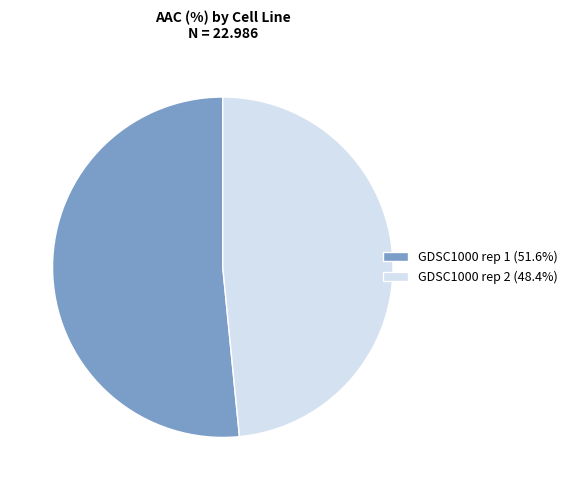

Combined, do GDSC1000 rep 1 (51.6%) and GDSC1000 rep 2 (48.4%) account for over 50%?

Yes